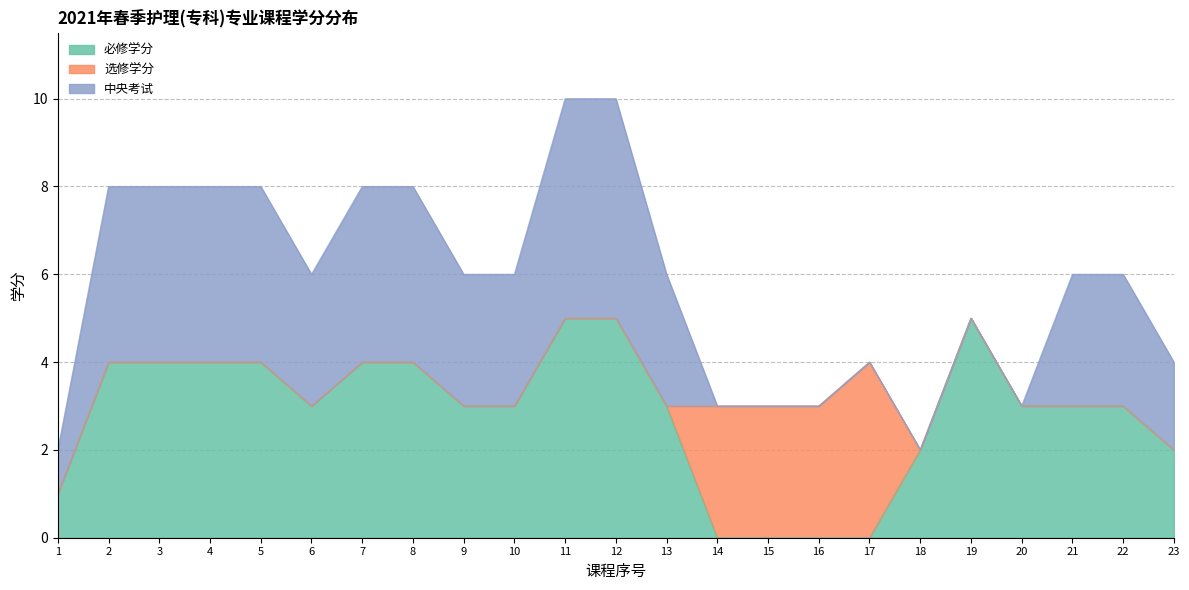

Reading left to right, what are all the values shown in this chart?

必修学分: 1=1	2=4	3=4	4=4	5=4	6=3	7=4	8=4	9=3	10=3	11=5	12=5	13=3	14=0	15=0	16=0	17=0	18=2	19=5	20=3	21=3	22=3	23=2
选修学分: 1=0	2=0	3=0	4=0	5=0	6=0	7=0	8=0	9=0	10=0	11=0	12=0	13=0	14=3	15=3	16=3	17=4	18=0	19=0	20=0	21=0	22=0	23=0
中央考试: 1=1	2=4	3=4	4=4	5=4	6=3	7=4	8=4	9=3	10=3	11=5	12=5	13=3	14=0	15=0	16=0	17=0	18=0	19=0	20=0	21=3	22=3	23=2